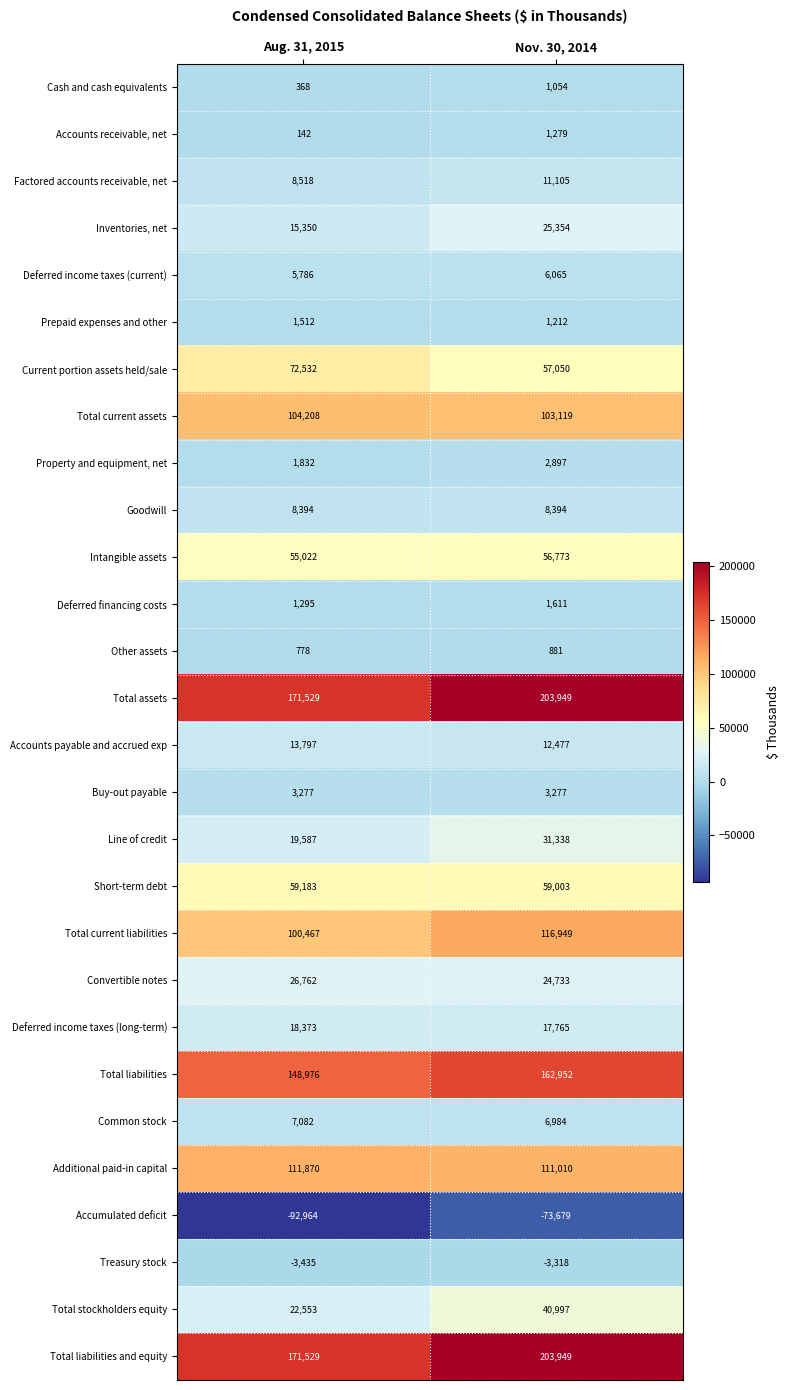

True or false: Accounts payable and accrued exp has a value of 6023 at Nov. 30, 2014.

False